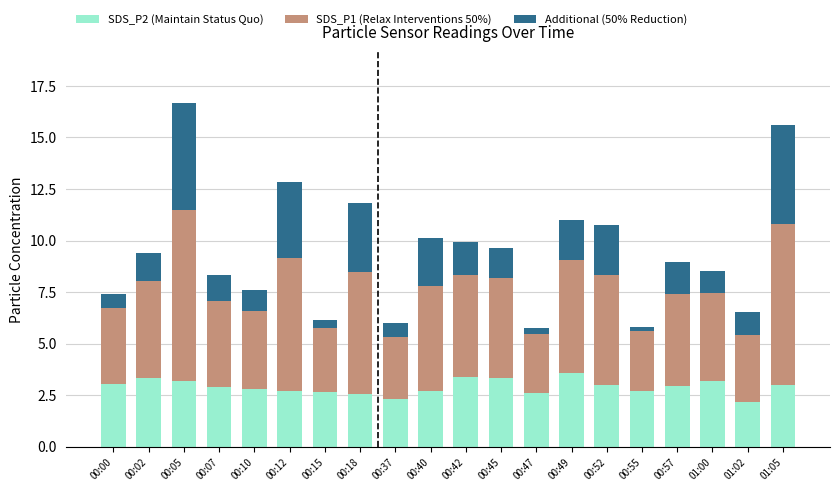

Are the bars horizontal?

No